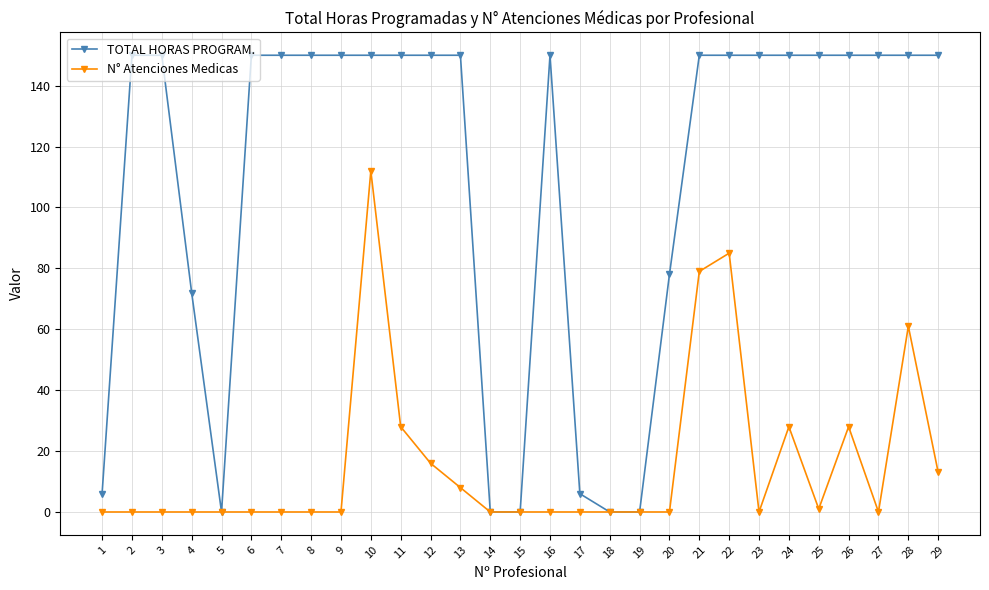

At which label is N° Atenciones Medicas closest to 56?

28